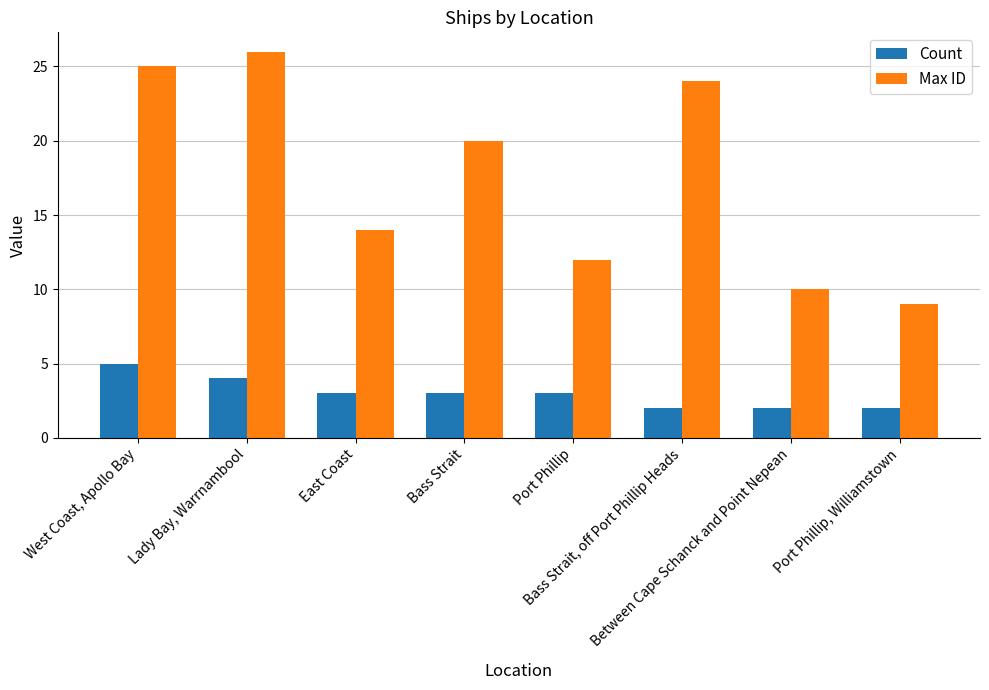

Reading left to right, transcribe all the data shown in this chart.

Count: West Coast, Apollo Bay=5	Lady Bay, Warrnambool=4	East Coast=3	Bass Strait=3	Port Phillip=3	Bass Strait, off Port Phillip Heads=2	Between Cape Schanck and Point Nepean=2	Port Phillip, Williamstown=2
Max ID: West Coast, Apollo Bay=25	Lady Bay, Warrnambool=26	East Coast=14	Bass Strait=20	Port Phillip=12	Bass Strait, off Port Phillip Heads=24	Between Cape Schanck and Point Nepean=10	Port Phillip, Williamstown=9